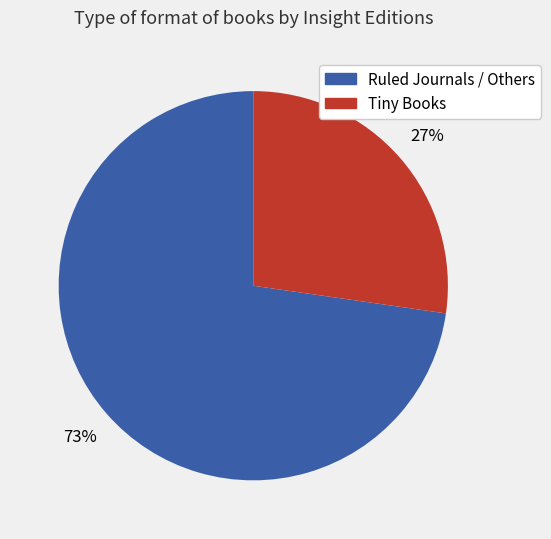

To the nearest percent, what is the average slice percentage?

50%